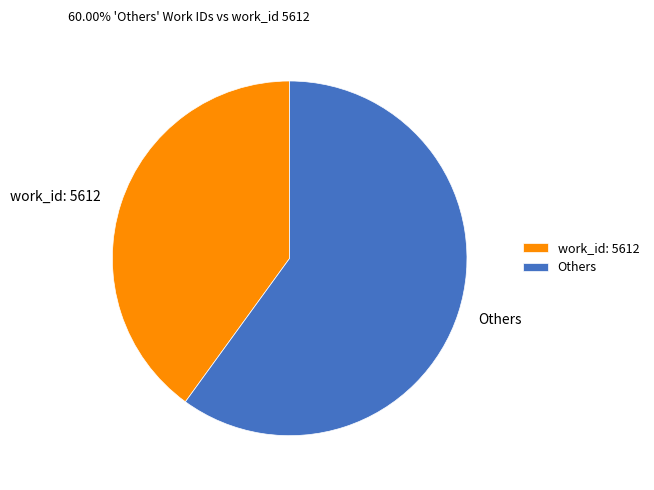

How many segments does this pie chart have?

2